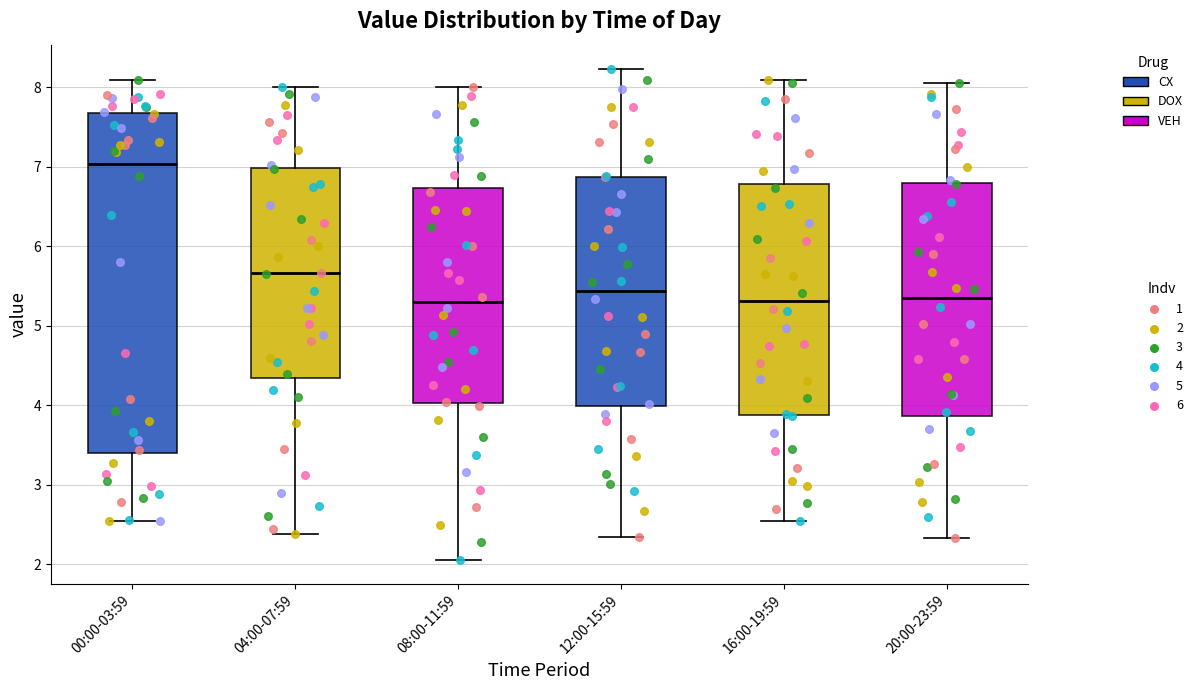

Reading left to right, transcribe this box plot: for each box, give where its median line is, the range the box spans, and where its two whiskers end, as read against the y-axis. The values are not printed on the chart, so give them approximately, as read against the axis.

00:00-03:59: median 7.0, box 3.4 to 7.7, whiskers 2.5 to 8.1
04:00-07:59: median 5.7, box 4.3 to 7.0, whiskers 2.4 to 8.0
08:00-11:59: median 5.3, box 4.0 to 6.7, whiskers 2.1 to 8.0
12:00-15:59: median 5.4, box 4.0 to 6.9, whiskers 2.3 to 8.2
16:00-19:59: median 5.3, box 3.9 to 6.8, whiskers 2.6 to 8.1
20:00-23:59: median 5.4, box 3.9 to 6.8, whiskers 2.3 to 8.1